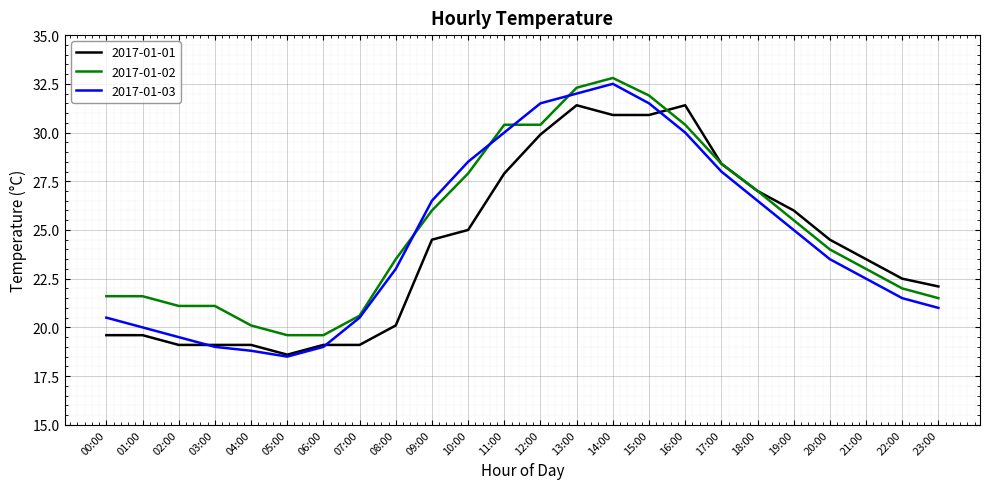

Reading left to right, extract all data points from this chart.

2017-01-01: 00:00=19.6	01:00=19.6	02:00=19.1	03:00=19.1	04:00=19.1	05:00=18.6	06:00=19.1	07:00=19.1	08:00=20.1	09:00=24.5	10:00=25.0	11:00=27.9	12:00=29.9	13:00=31.4	14:00=30.9	15:00=30.9	16:00=31.4	17:00=28.4	18:00=27.0	19:00=26.0	20:00=24.5	21:00=23.5	22:00=22.5	23:00=22.1
2017-01-02: 00:00=21.6	01:00=21.6	02:00=21.1	03:00=21.1	04:00=20.1	05:00=19.6	06:00=19.6	07:00=20.6	08:00=23.5	09:00=26.0	10:00=27.9	11:00=30.4	12:00=30.4	13:00=32.3	14:00=32.8	15:00=31.9	16:00=30.4	17:00=28.4	18:00=27.0	19:00=25.5	20:00=24.0	21:00=23.0	22:00=22.0	23:00=21.5
2017-01-03: 00:00=20.5	01:00=20.0	02:00=19.5	03:00=19.0	04:00=18.8	05:00=18.5	06:00=19.0	07:00=20.5	08:00=23.0	09:00=26.5	10:00=28.5	11:00=30.0	12:00=31.5	13:00=32.0	14:00=32.5	15:00=31.5	16:00=30.0	17:00=28.0	18:00=26.5	19:00=25.0	20:00=23.5	21:00=22.5	22:00=21.5	23:00=21.0